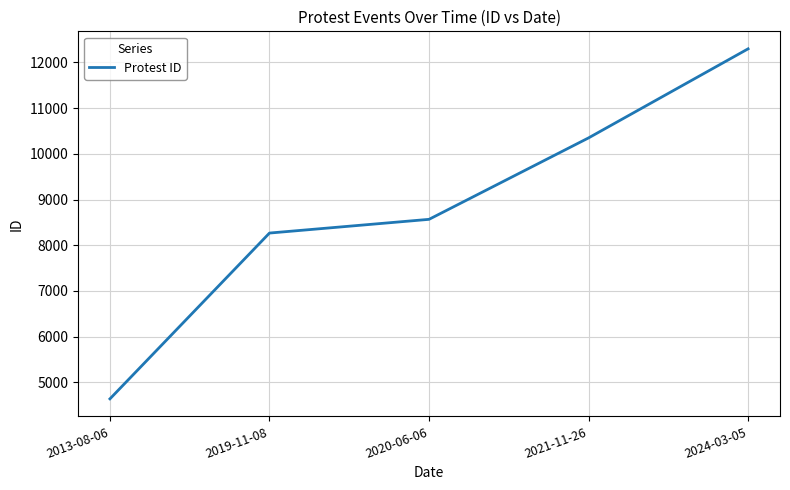

List the labels in order of value, largest first.

2024-03-05, 2021-11-26, 2020-06-06, 2019-11-08, 2013-08-06